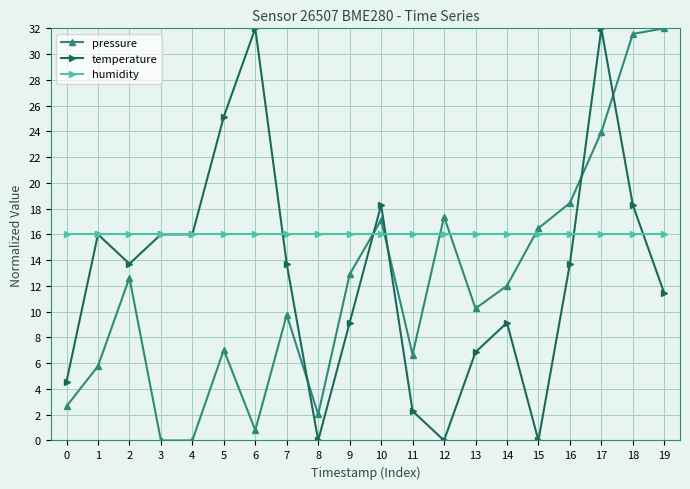

True or false: temperature has more than 0 interior local peaks.

True